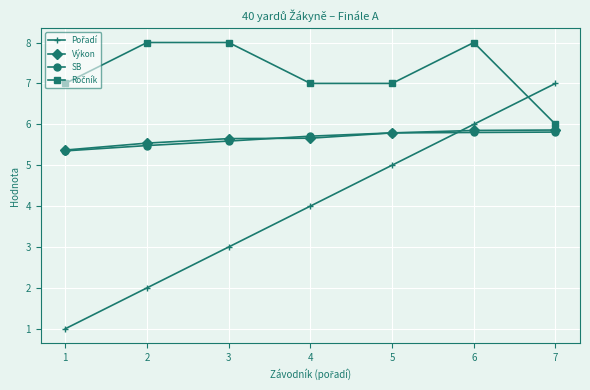

Is this an area chart (filled region under the line)?

No